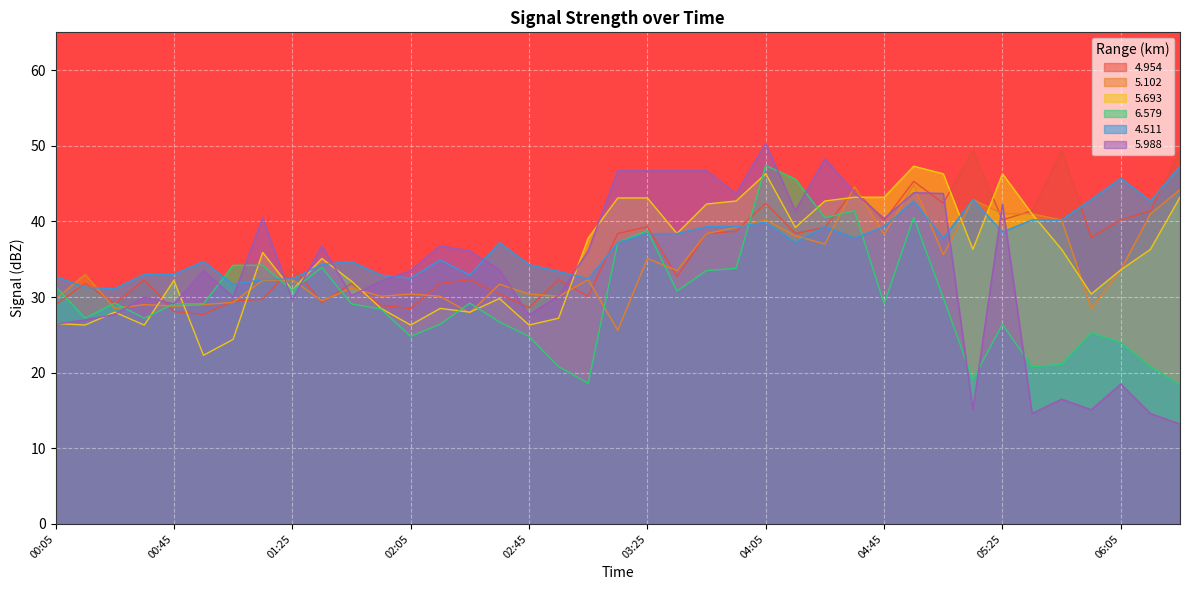

At which category is the sum across all series the highest?

04:05